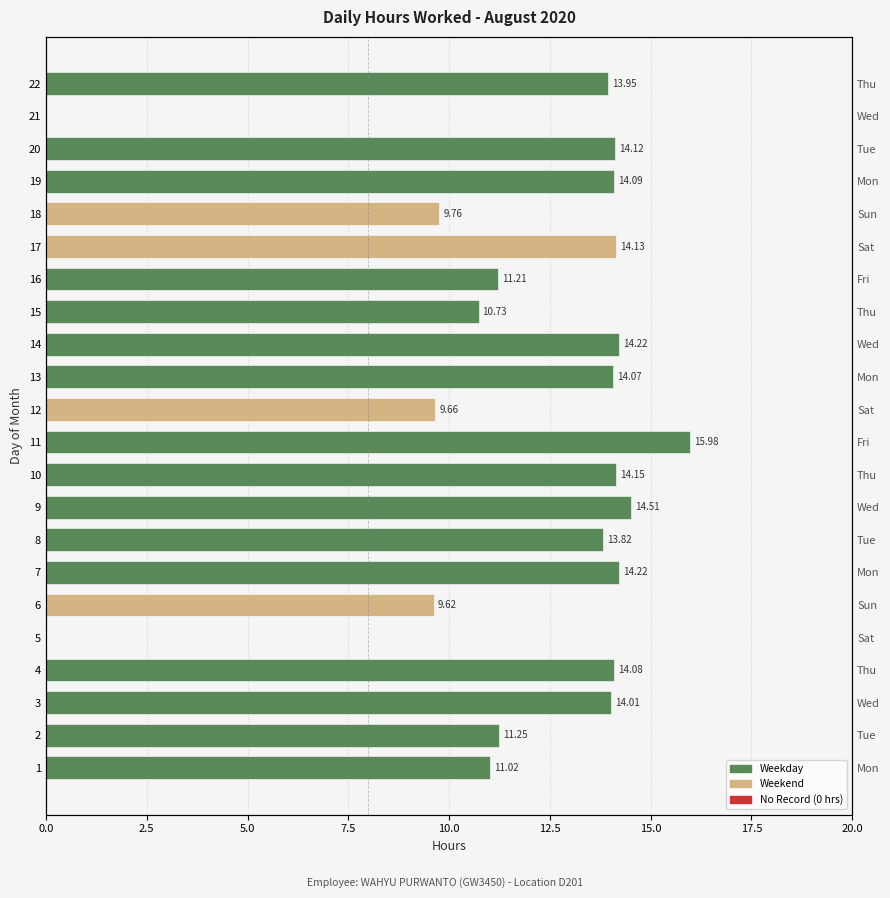

How many bars are there in total?

22